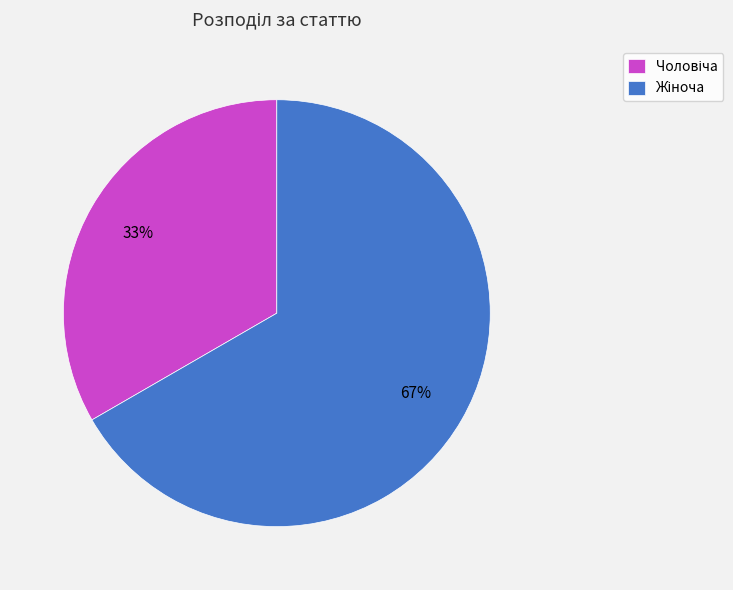

How many slices are in this pie chart?

2